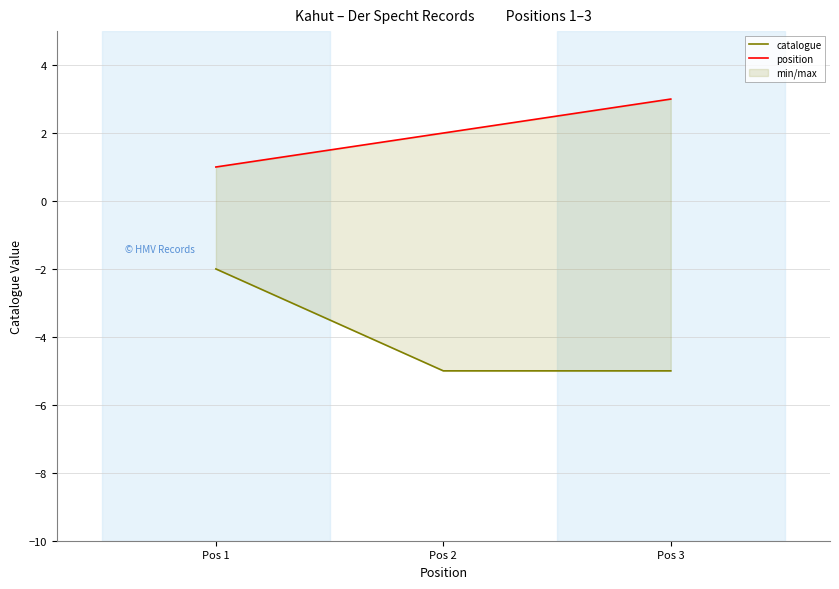

Does the chart display data point markers on the line(s)?

No